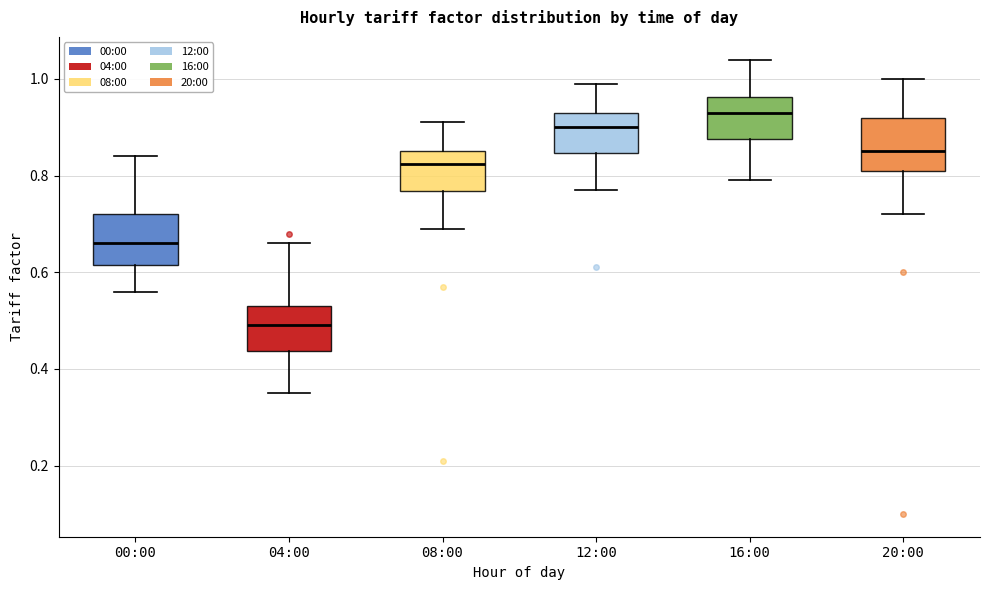

Reading left to right, transcribe this box plot: for each box, give where its median line is, the range the box spans, and where its two whiskers end, as read against the y-axis. The values are not printed on the chart, so give them approximately, as read against the axis.

00:00: median 0.66, box 0.62 to 0.72, whiskers 0.56 to 0.84
04:00: median 0.50, box 0.44 to 0.54, whiskers 0.36 to 0.66
08:00: median 0.82, box 0.76 to 0.86, whiskers 0.70 to 0.92
12:00: median 0.90, box 0.84 to 0.94, whiskers 0.78 to 1.00
16:00: median 0.94, box 0.88 to 0.96, whiskers 0.80 to 1.04
20:00: median 0.86, box 0.82 to 0.92, whiskers 0.72 to 1.00